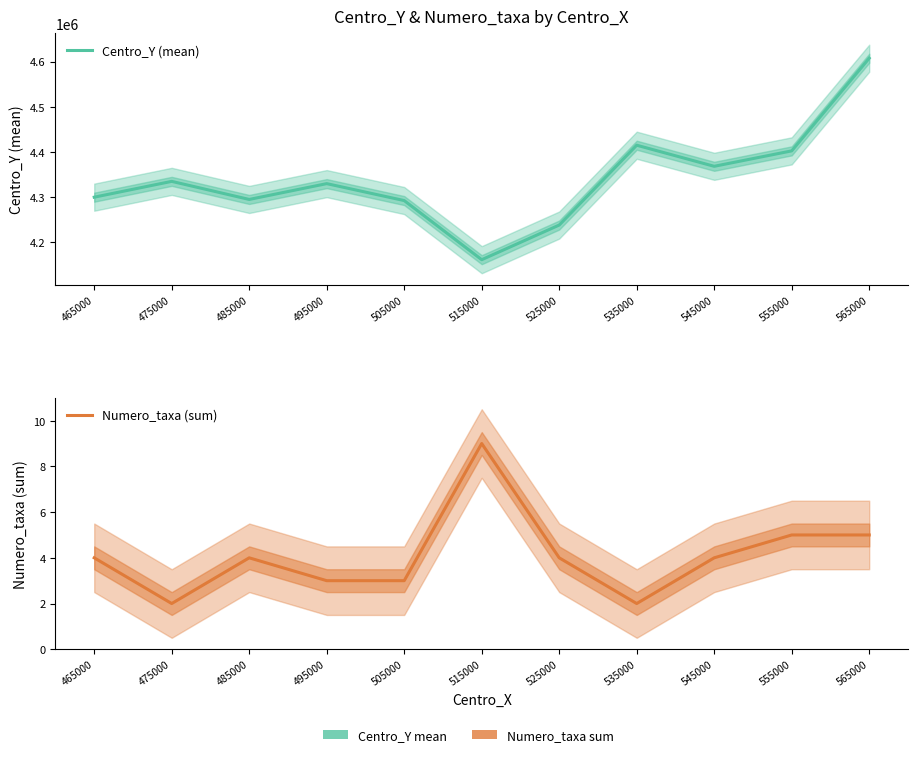

At which label does Centro_Y (mean) reach its minimum?

515000